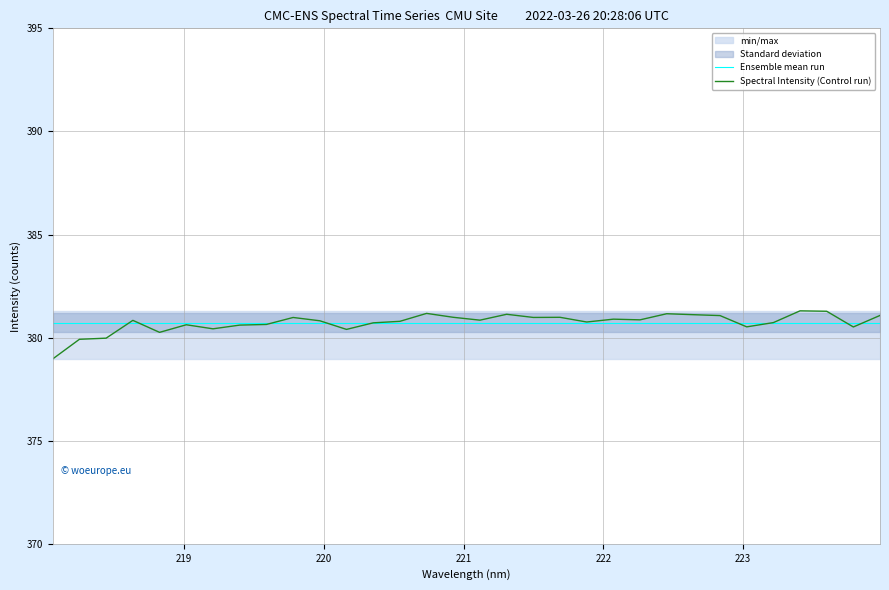

What is the greatest value displayed?

381.3